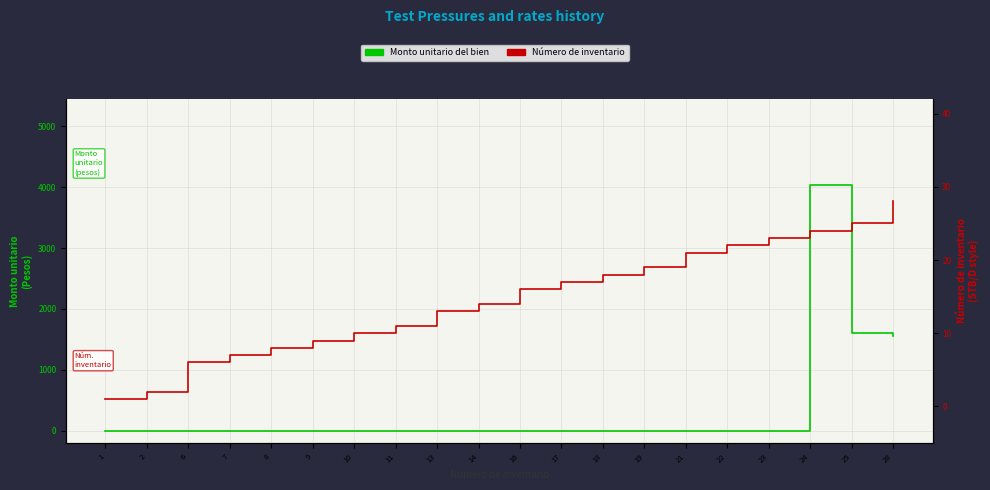

List the series in order of their overall mean, lowest first.

Número de inventario, Monto unitario del bien